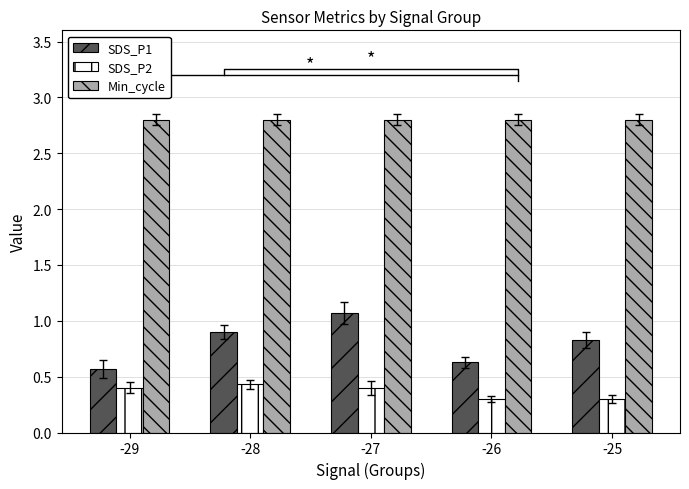

What is the sum of the Min_cycle values at -28 and -27?

5.6